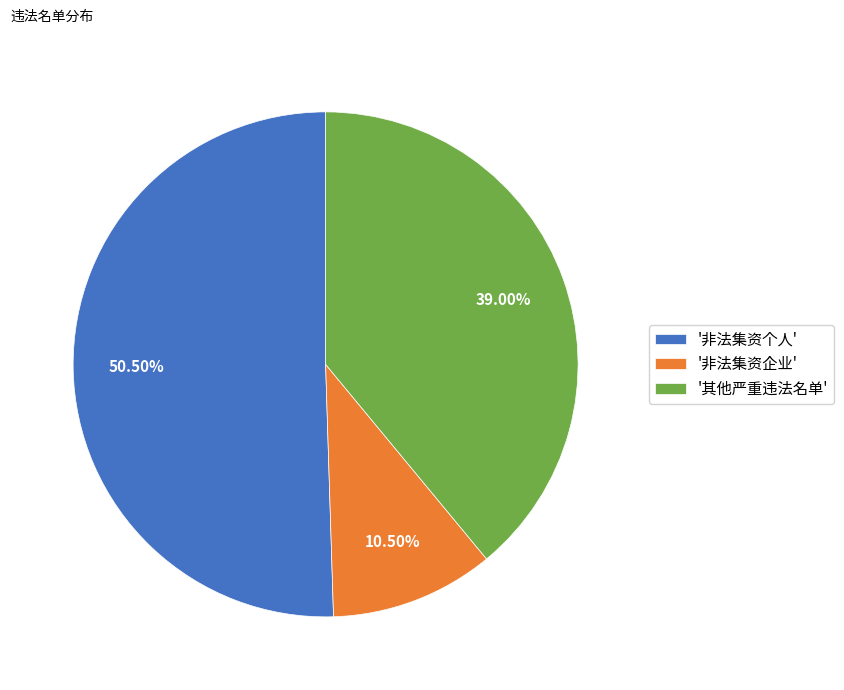

How many segments does this pie chart have?

3